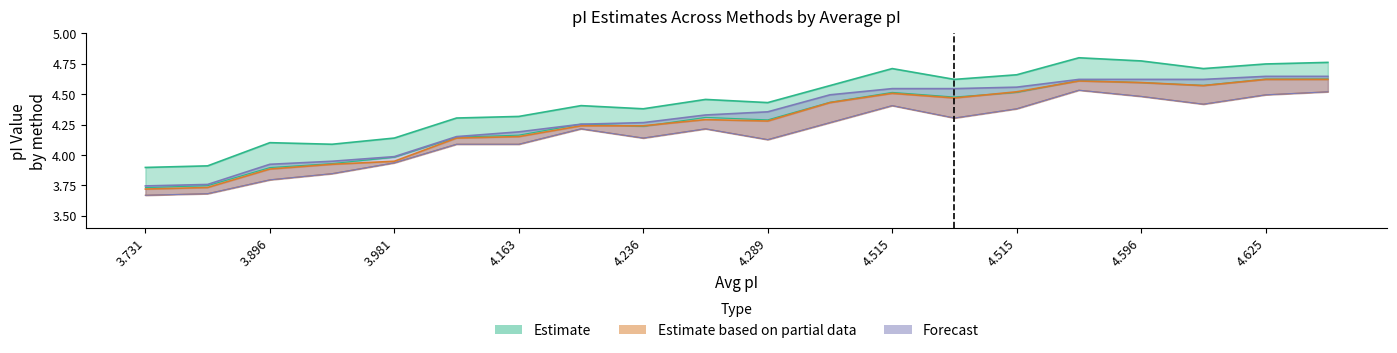

True or false: Avg_pI has a value of 6.3 at 4.613.

False